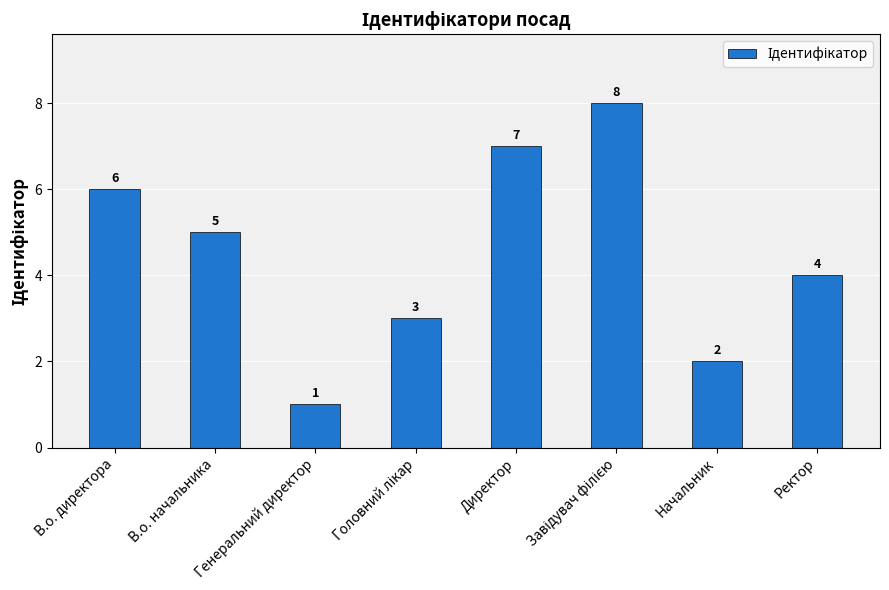

Reading right to left, transcribe all the data shown in this chart.

4	2	8	7	3	1	5	6